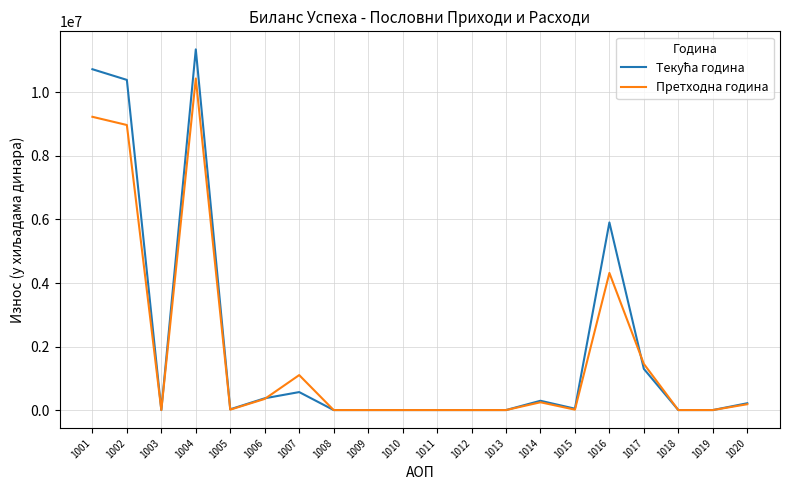

Which series changed the most between 1004 and 1016?

Претходна година